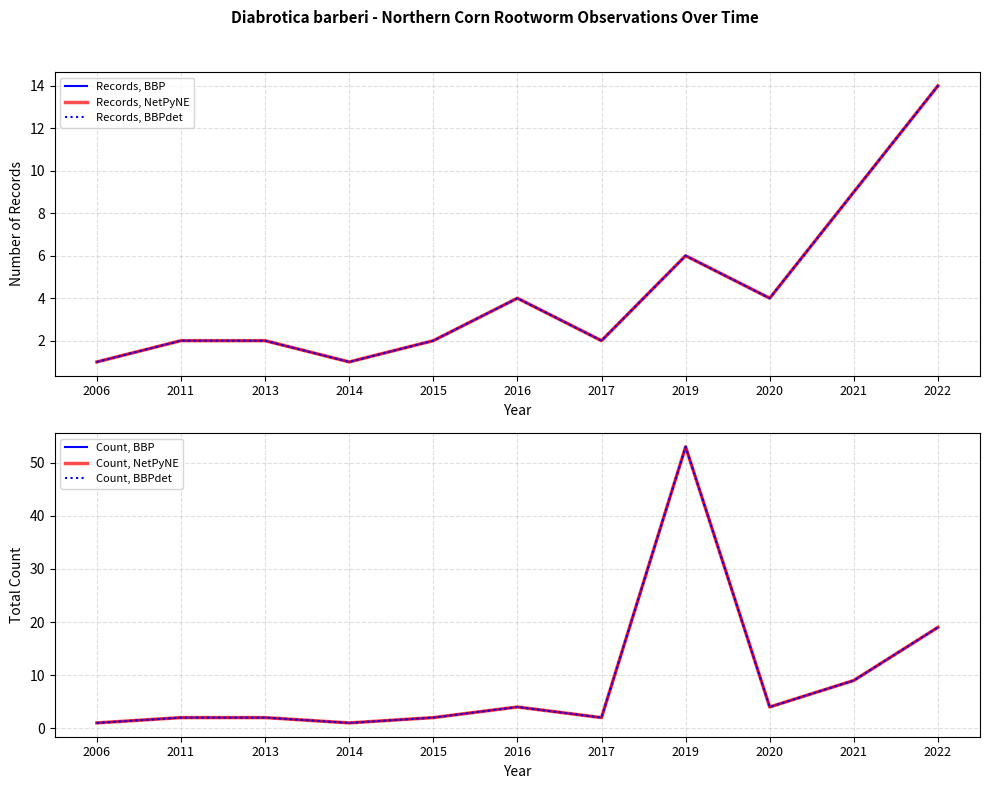

At which category is the sum across all series the highest?

2019